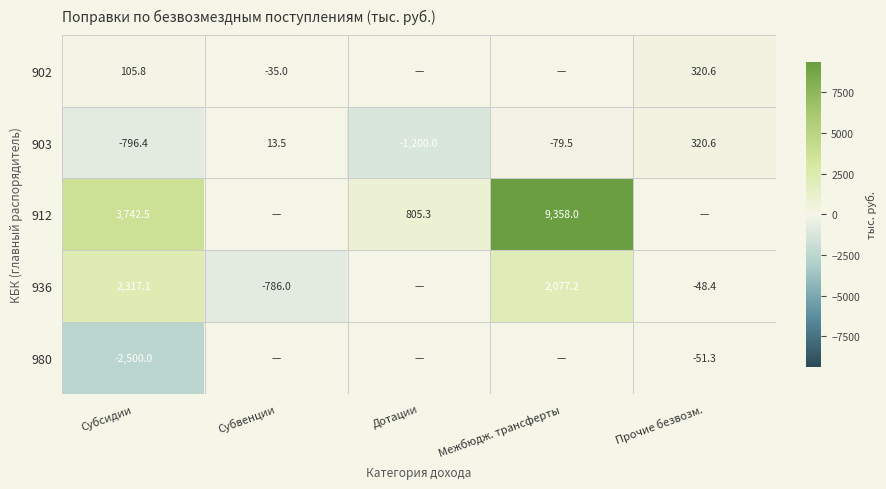

At which category is the sum across all series the highest?

Межбюдж. трансферты